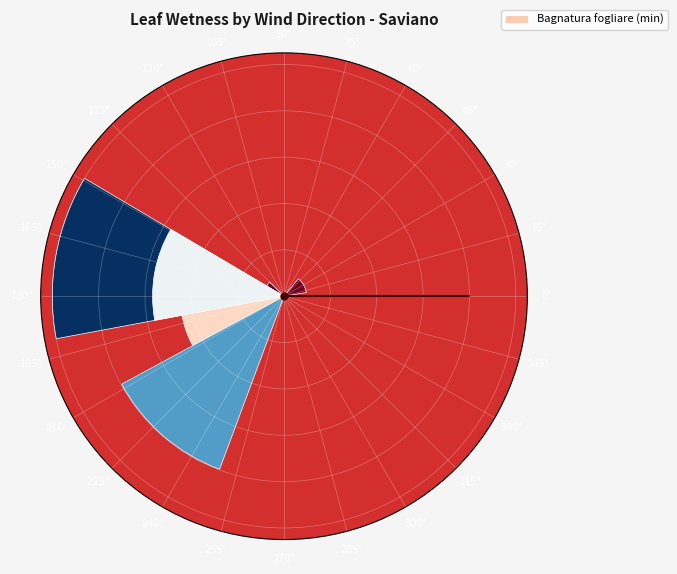

Does 75° represent more than half of the total?

No